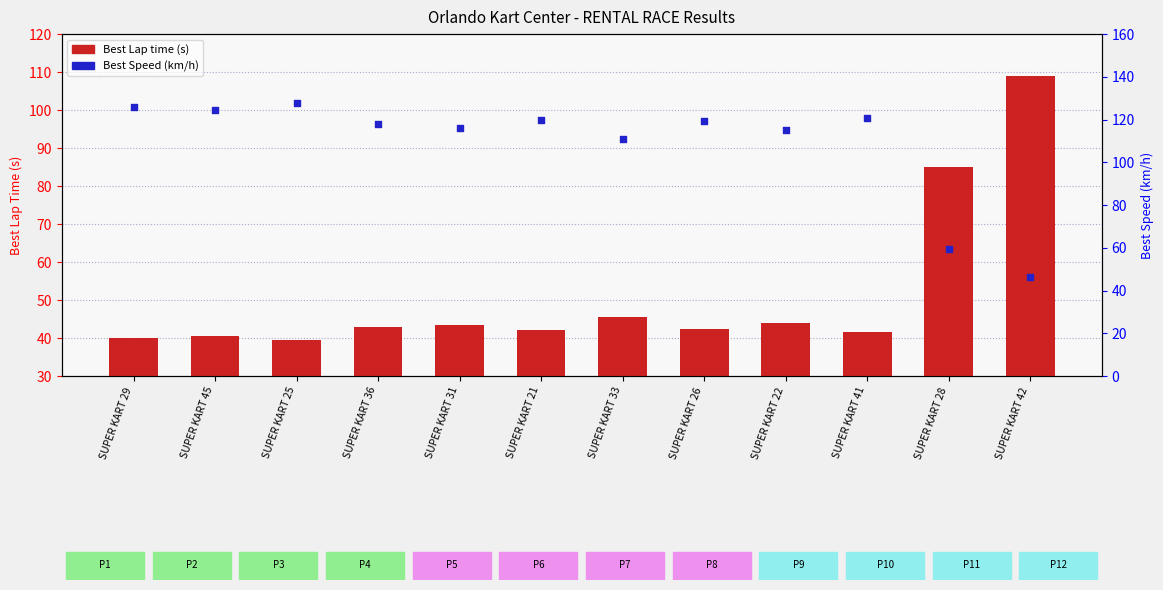

What are all the series names shown in the legend?

Best Lap time (s), Best Speed (km/h)